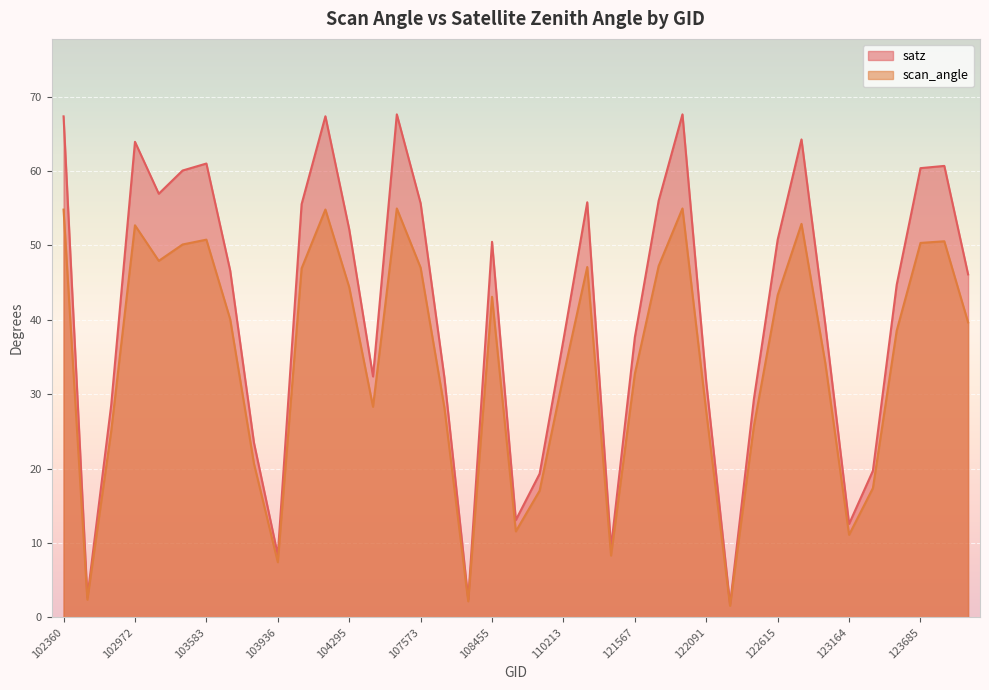

Reading left to right, what are all the values shown in this chart?

satz: 102360=67.3	102610=2.7	102732=28.5	102972=63.9	102980=56.9	103574=60.1	103583=61.0	103702=46.6	103818=23.5	103936=8.4	104170=55.5	104286=67.3	104295=52.2	104414=32.4	105762=67.6	107573=55.7	107933=32.2	108103=2.4	108455=50.5	108985=13.1	109157=19.3	110213=37.3	110385=55.8	121392=9.4	121567=37.6	121735=56.0	121902=67.6	122091=31.6	122262=1.8	122436=29.3	122615=50.8	122799=64.2	122983=39.4	123164=12.6	123339=19.7	123512=44.7	123685=60.4	123699=60.7	123878=46.1
scan_angle: 102360=54.8	102610=2.4	102732=25.0	102972=52.7	102980=47.9	103574=50.1	103583=50.8	103702=40.1	103818=20.6	103936=7.4	104170=46.9	104286=54.8	104295=44.4	104414=28.3	105762=55.0	107573=47.0	107933=28.2	108103=2.2	108455=43.1	108985=11.6	109157=17.0	110213=32.5	110385=47.1	121392=8.3	121567=32.7	121735=47.2	121902=55.0	122091=27.6	122262=1.6	122436=25.7	122615=43.3	122799=52.9	122983=34.2	123164=11.1	123339=17.4	123512=38.5	123685=50.3	123699=50.5	123878=39.6